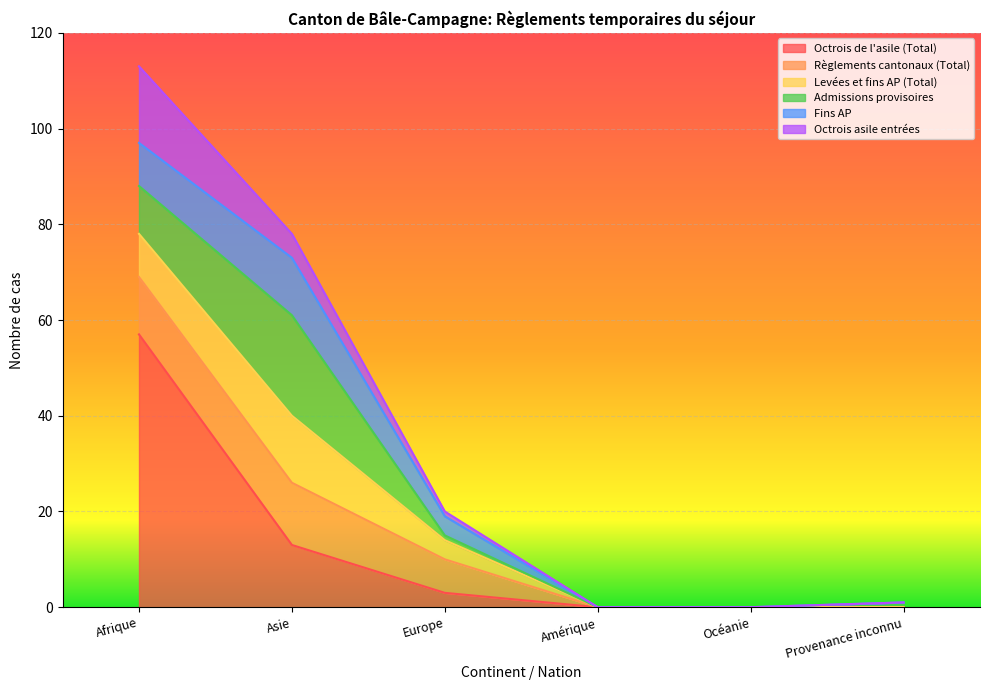

At which category is the sum across all series the highest?

Afrique